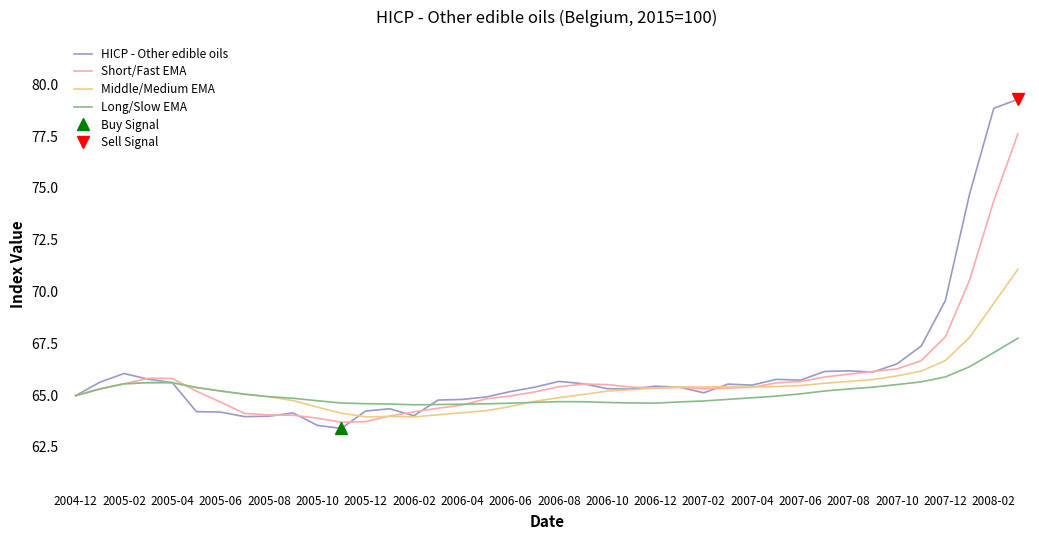

Is the value of Middle/Medium EMA at 2007-08 greater than the value of Long/Slow EMA at 2006-04?

Yes